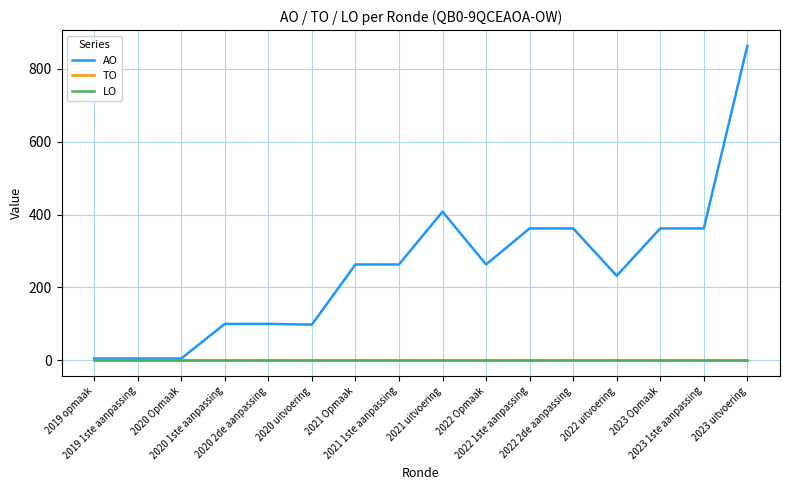

Which series has the widest spread of values?

AO